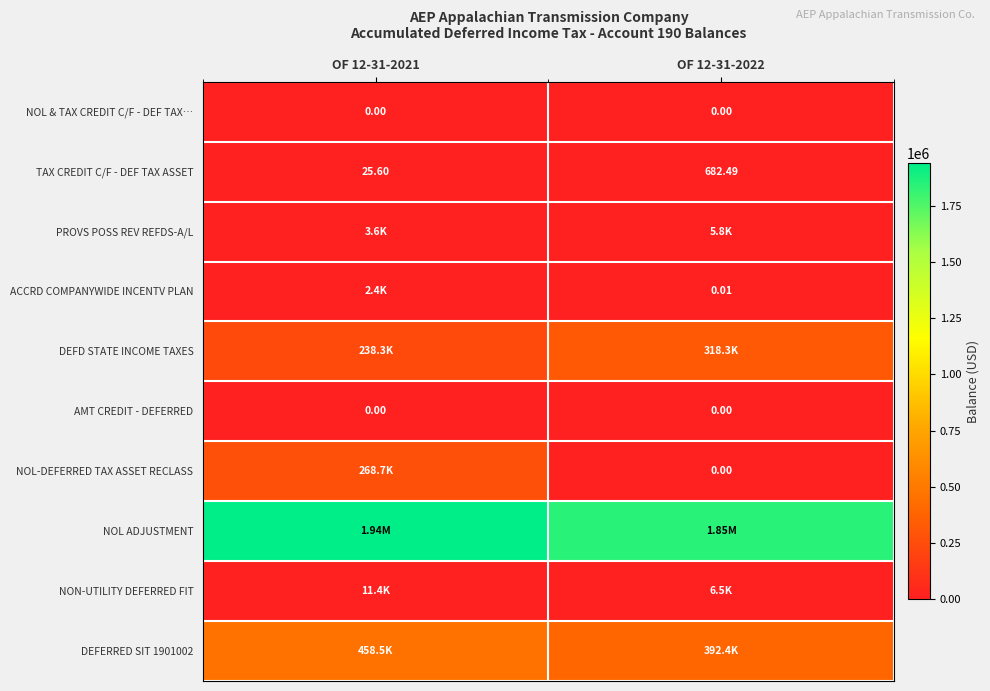

Rank the categories by NOL-DEFERRED TAX ASSET RECLASS value from lowest to highest.

OF 12-31-2022, OF 12-31-2021